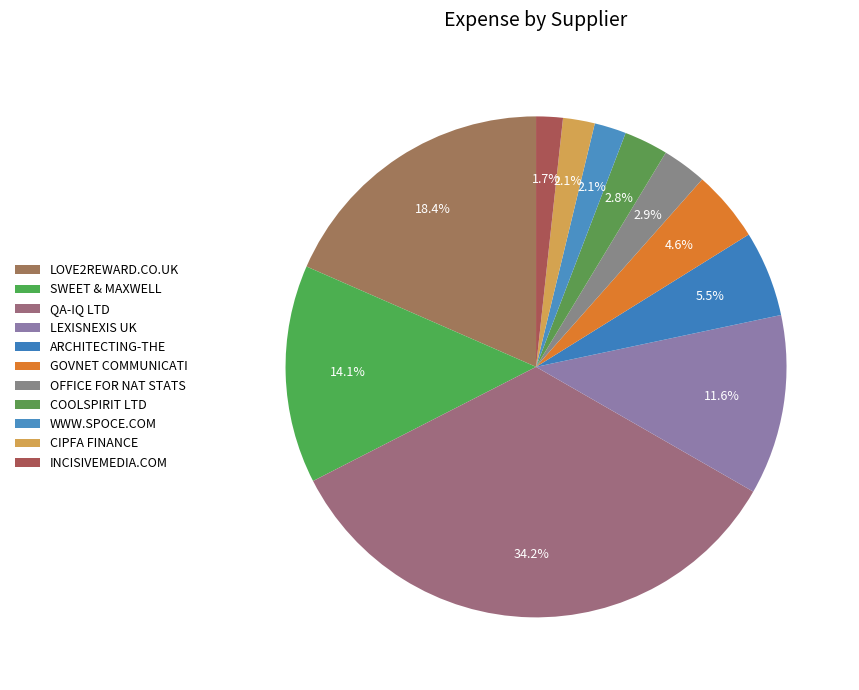

How many slices are in this pie chart?

11